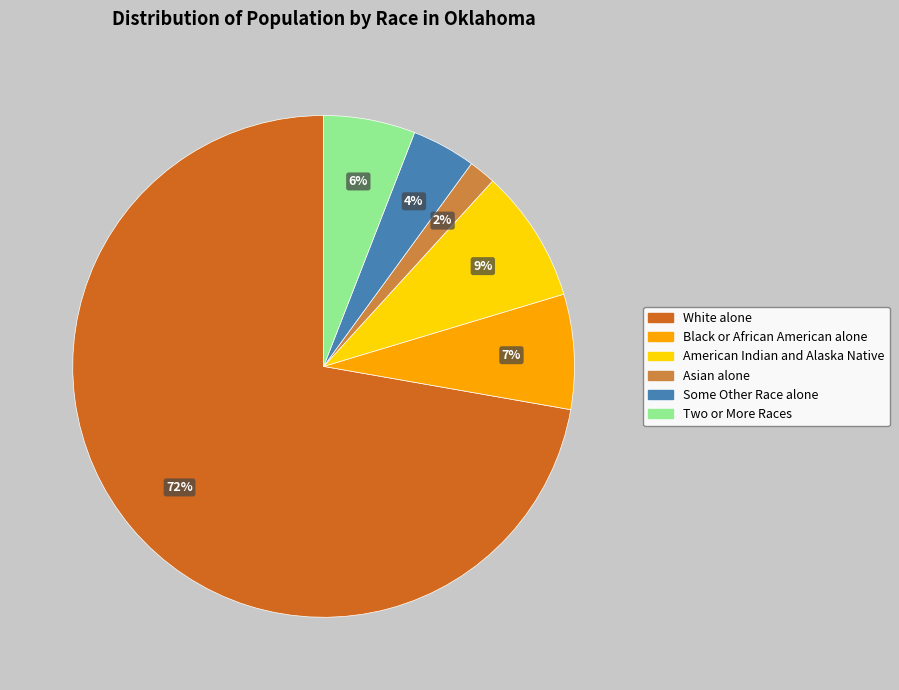

To the nearest percent, what portion does Asian alone represent?

2%